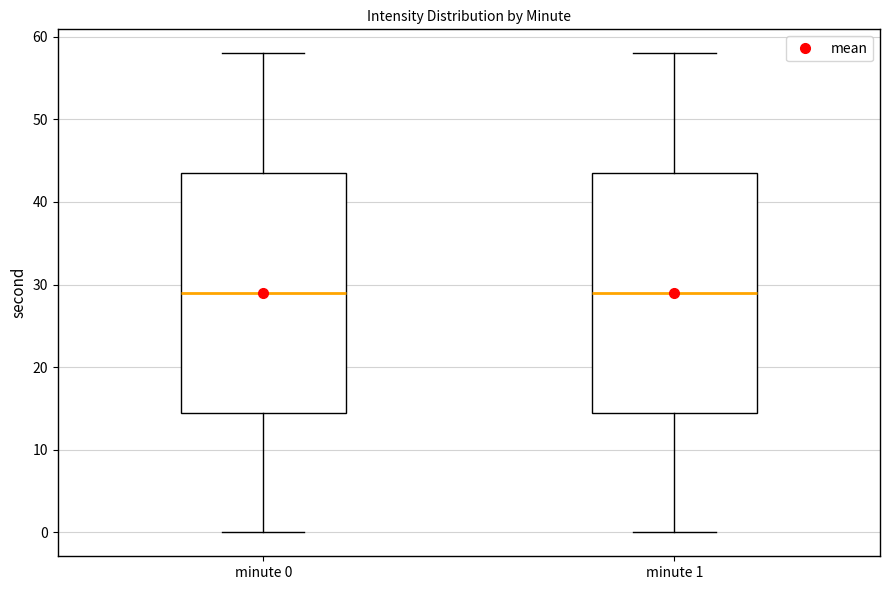

Reading left to right, transcribe this box plot: for each box, give where its median line is, the range the box spans, and where its two whiskers end, as read against the y-axis. The values are not printed on the chart, so give them approximately, as read against the axis.

minute 0: median 29, box 15 to 44, whiskers 0 to 58
minute 1: median 29, box 15 to 44, whiskers 0 to 58